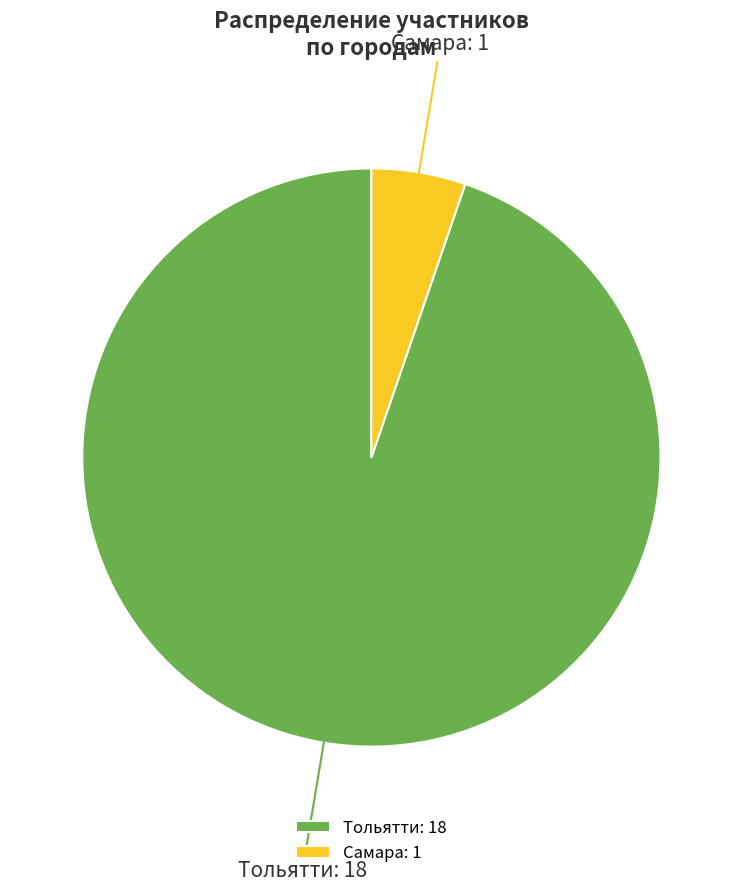

Which has a higher value, Тольятти or Самара?

Тольятти